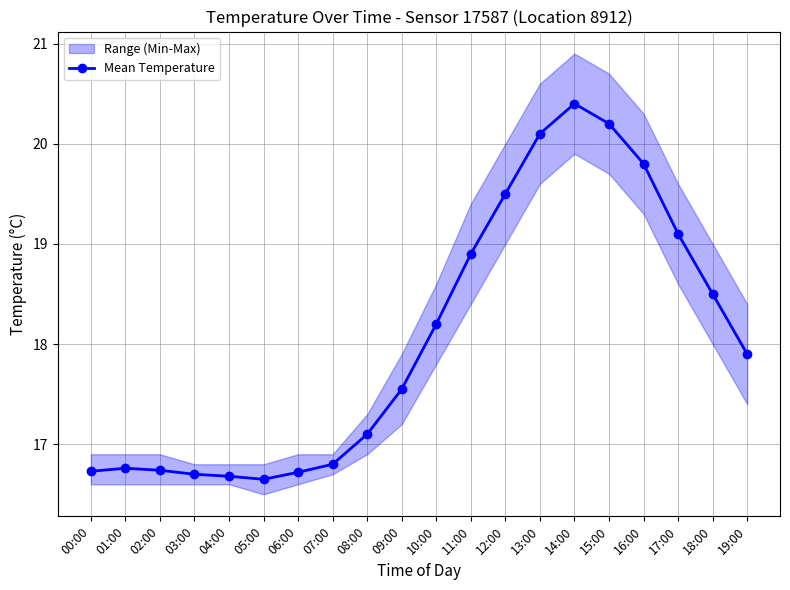

Which has a higher value, 10:00 or 11:00?

11:00